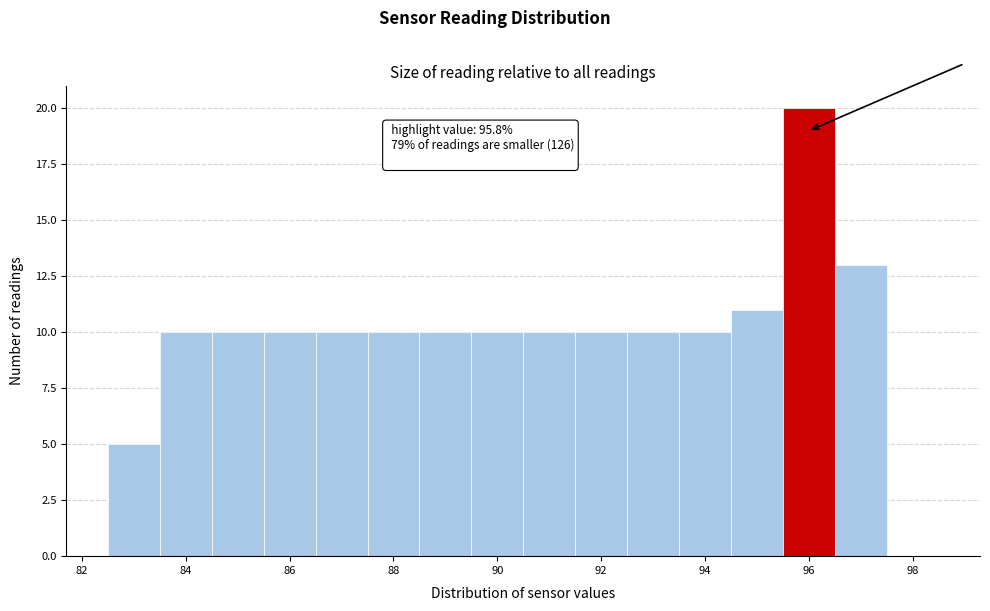

Over which range of the x-axis is the bar tallest?

95.5 to 96.5